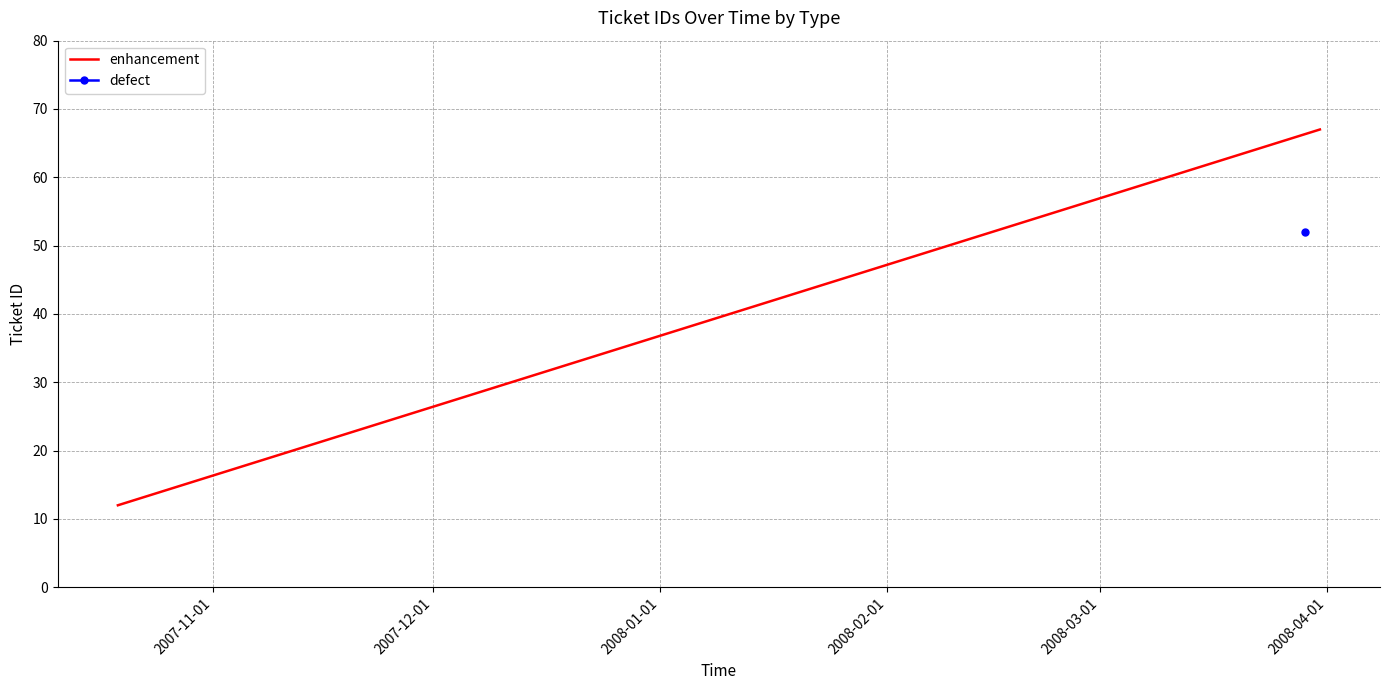

How many lines are shown in the chart?

1